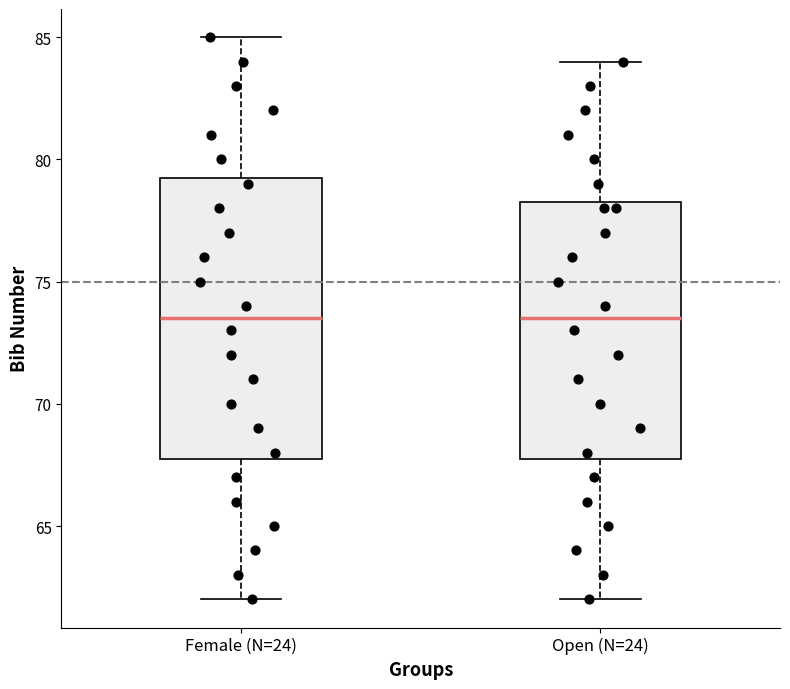

Reading left to right, read every box against the y-axis: the position of its median line, the range the box covers, and the ends of its whiskers. The values are not printed on the chart, so give them approximately, as read against the axis.

Female (N=24): median 73.5, box 68.0 to 79.5, whiskers 62.0 to 85.0
Open (N=24): median 73.5, box 68.0 to 78.5, whiskers 62.0 to 84.0